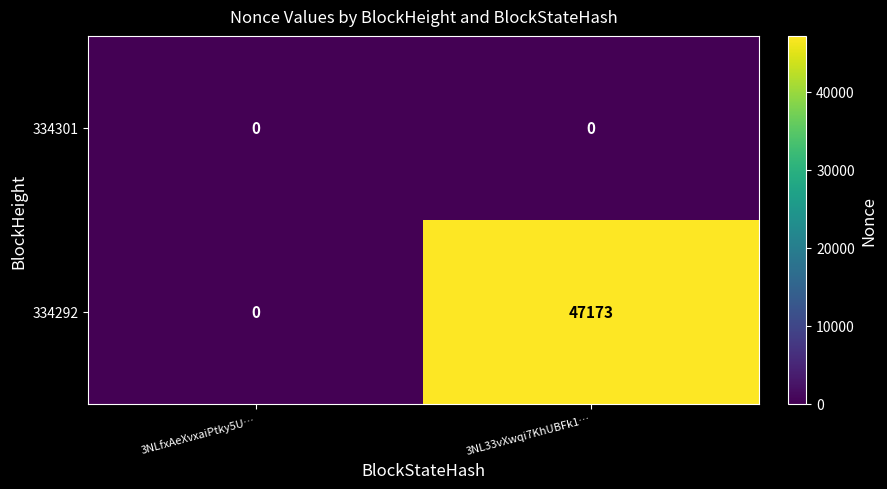

At which label is 334292 closest to 23586?

3NLfxAeXvxaiPtky5U…